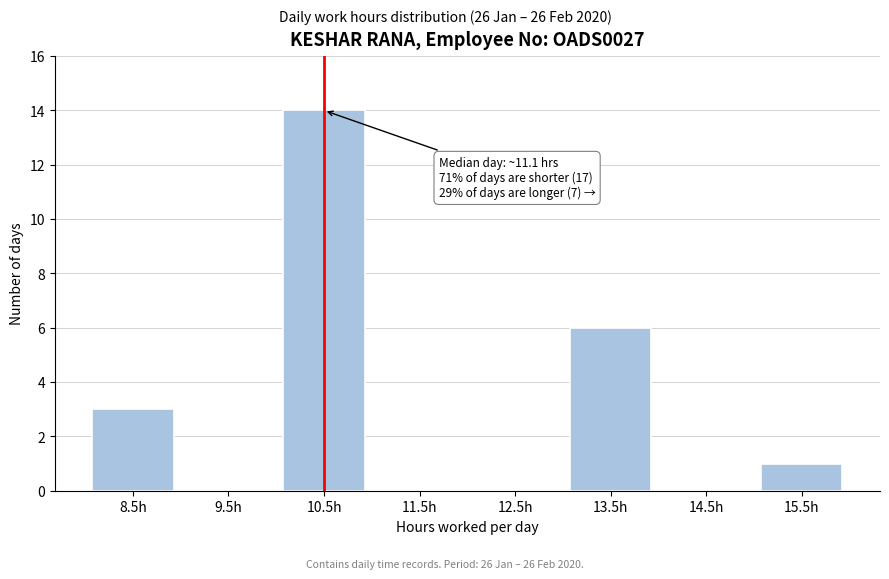

Reading left to right, transcribe all the data shown in this chart.

8.5h=3	9.5h=0	10.5h=14	11.5h=0	12.5h=0	13.5h=6	14.5h=0	15.5h=1